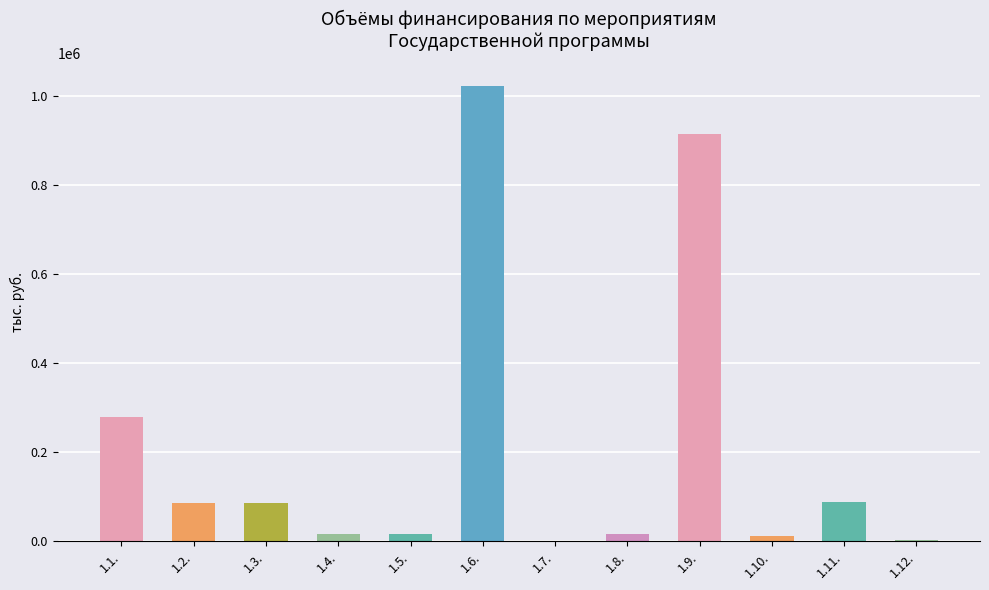

Which category has the highest value across all series?

1.6.